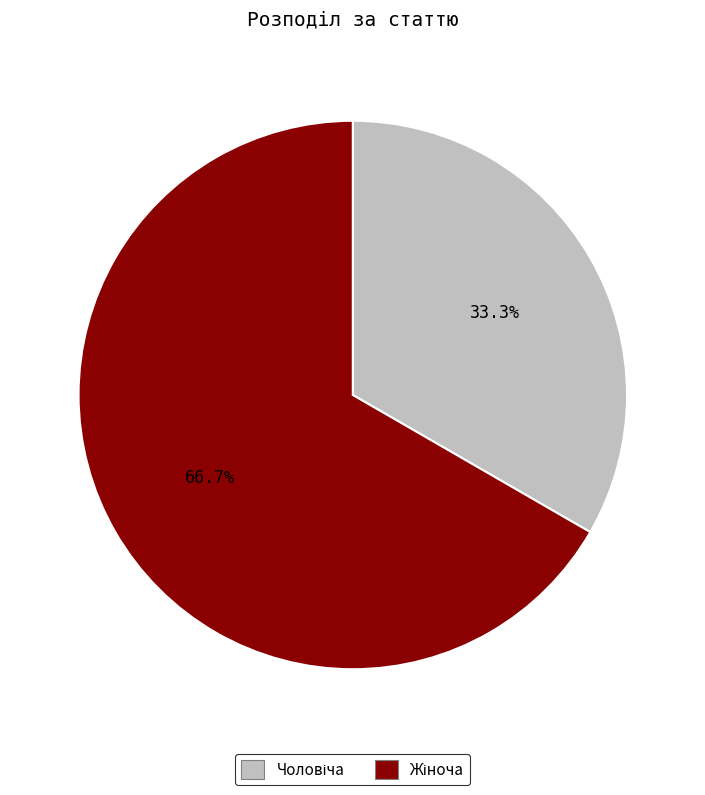

Is there any slice that represents more than half of the pie?

Yes